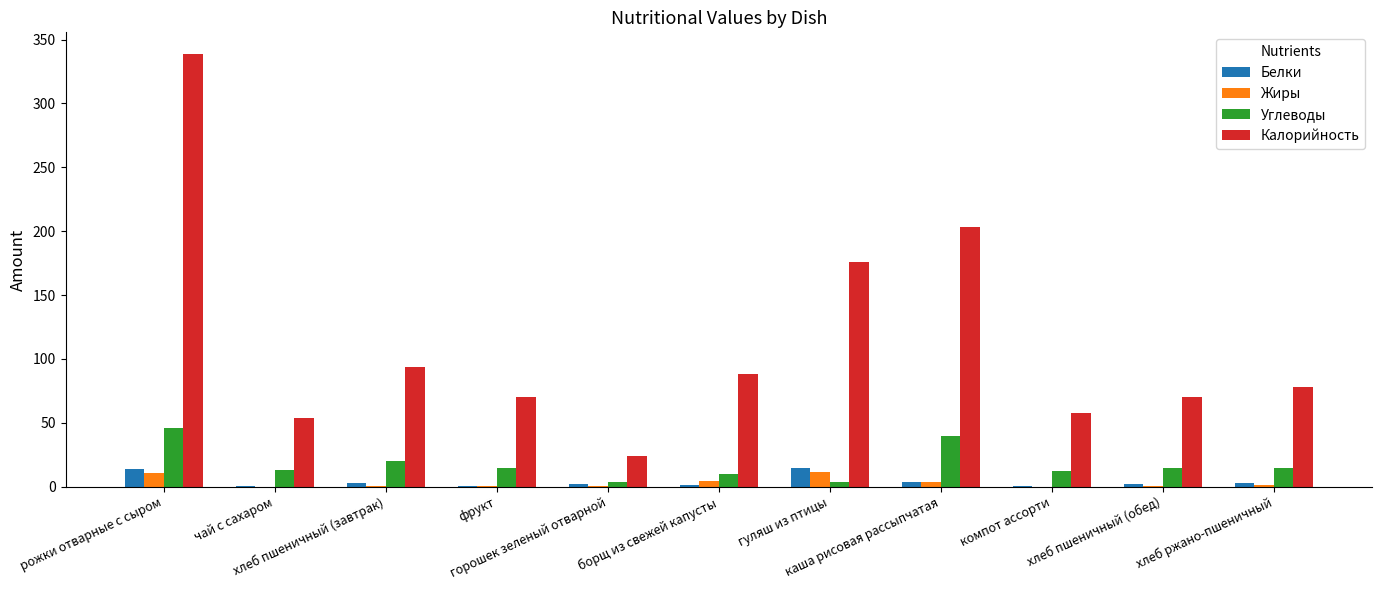

What is the maximum value shown in the chart?

338.8